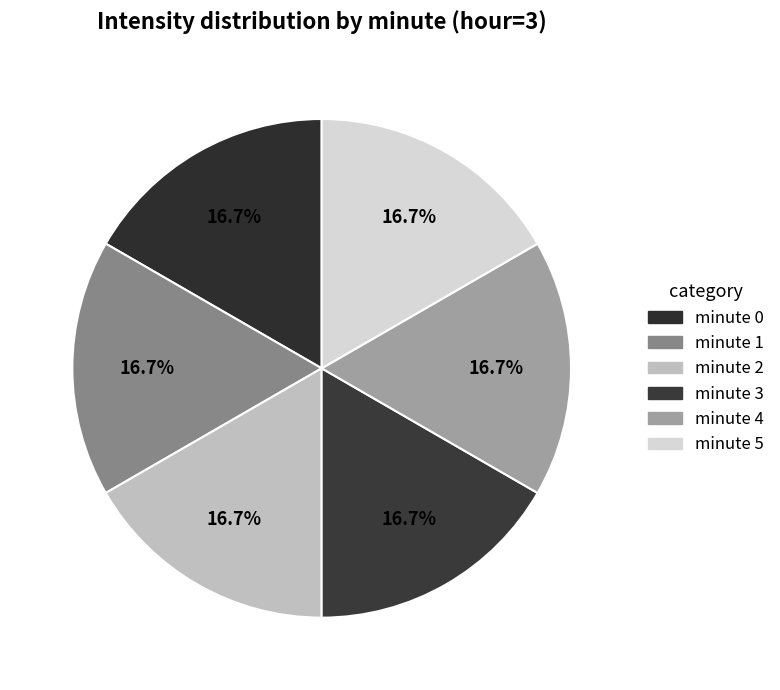

Does any single category account for the majority?

No